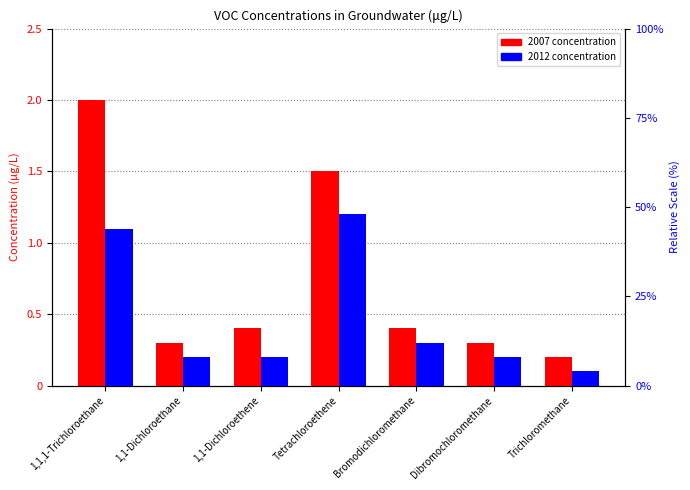

At which category is the sum across all series the highest?

1,1,1-Trichloroethane